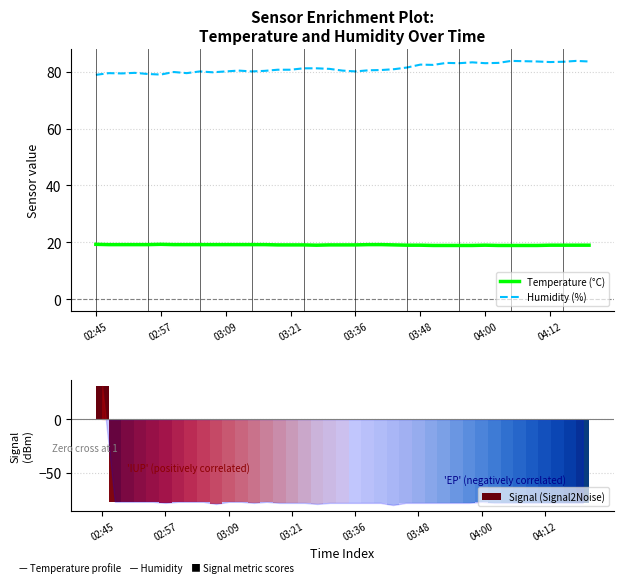

Which series changed the most between 14 and 31?

Humidity (%)